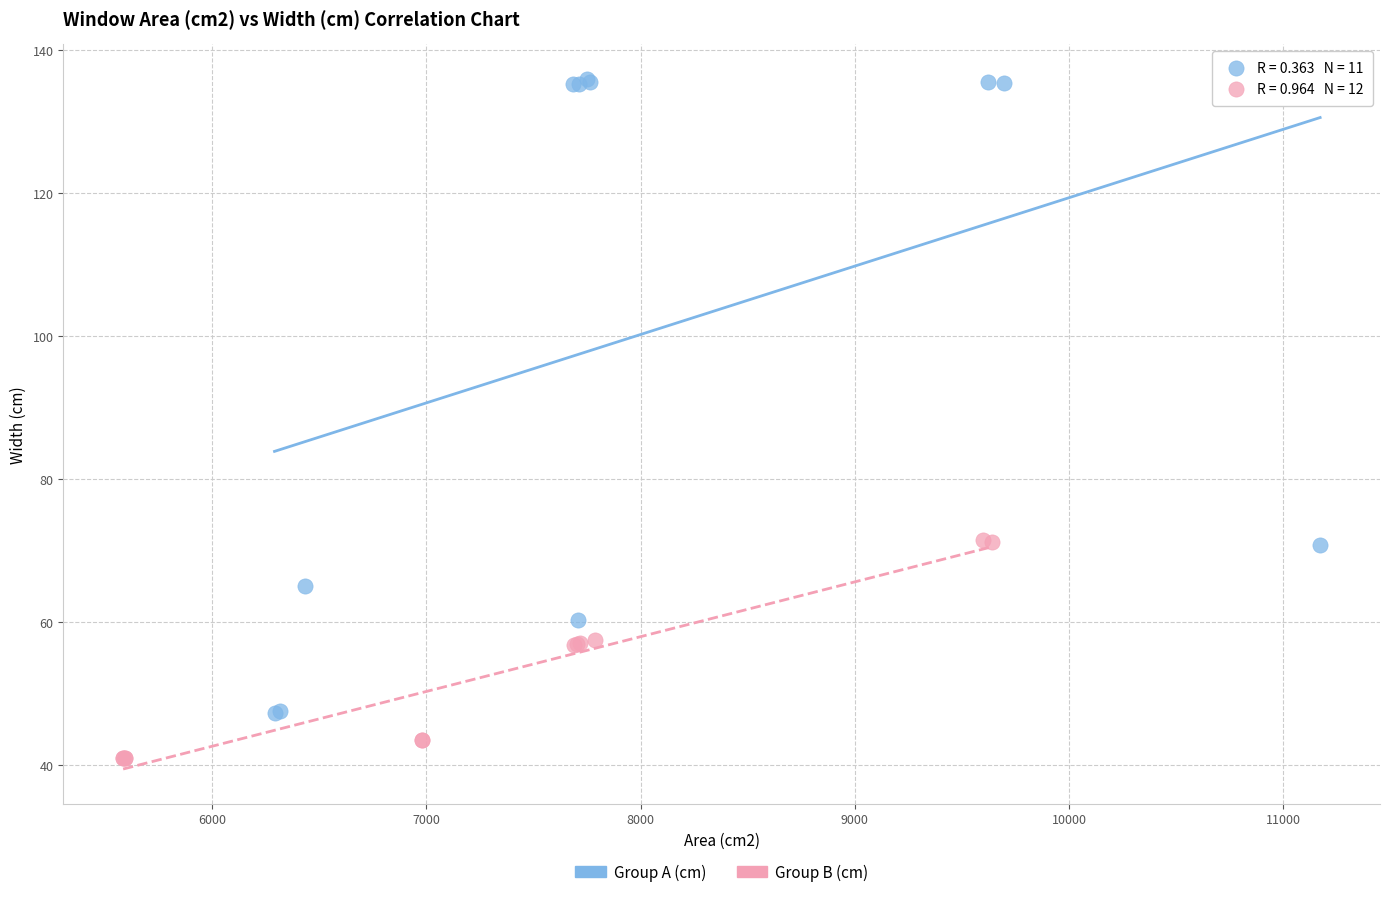

Which series contains the lowest Y value?

Group B (cm)